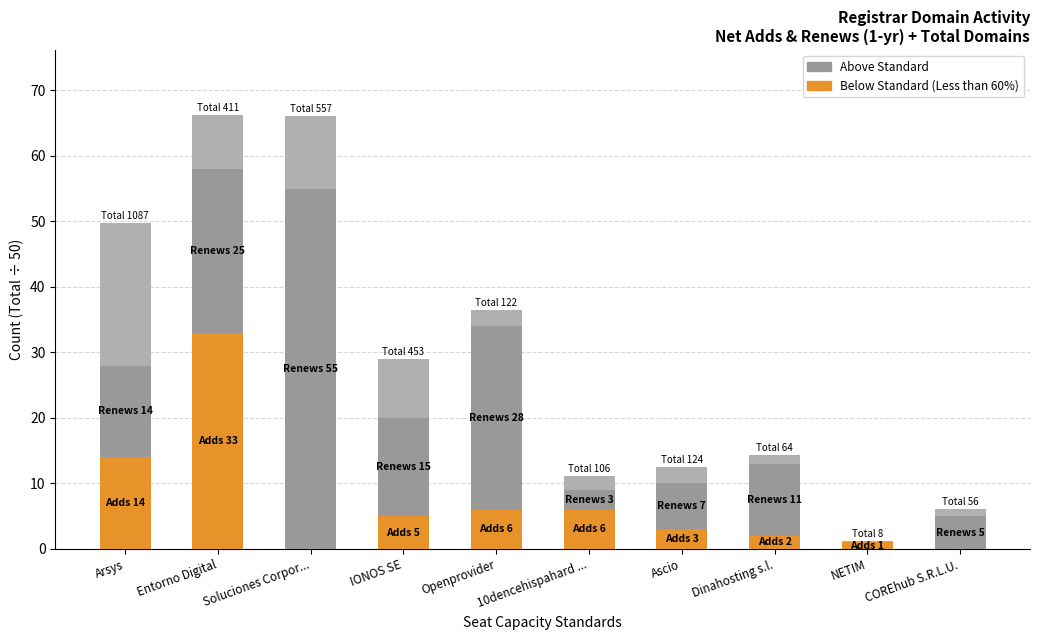

How many series are shown in this chart?

3